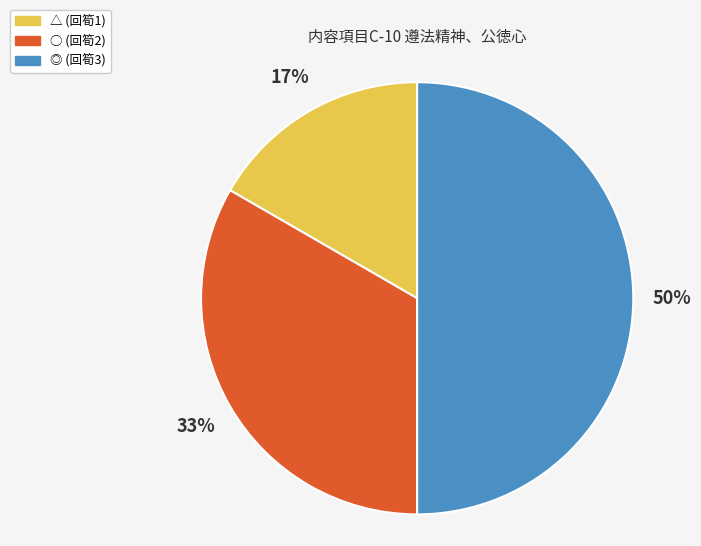

To the nearest percent, what percentage of the pie is ◎?

50%